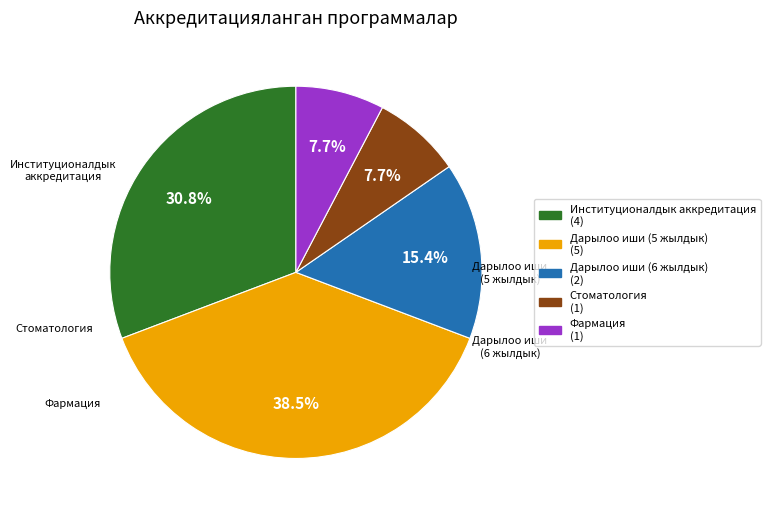

Does any single category account for the majority?

No